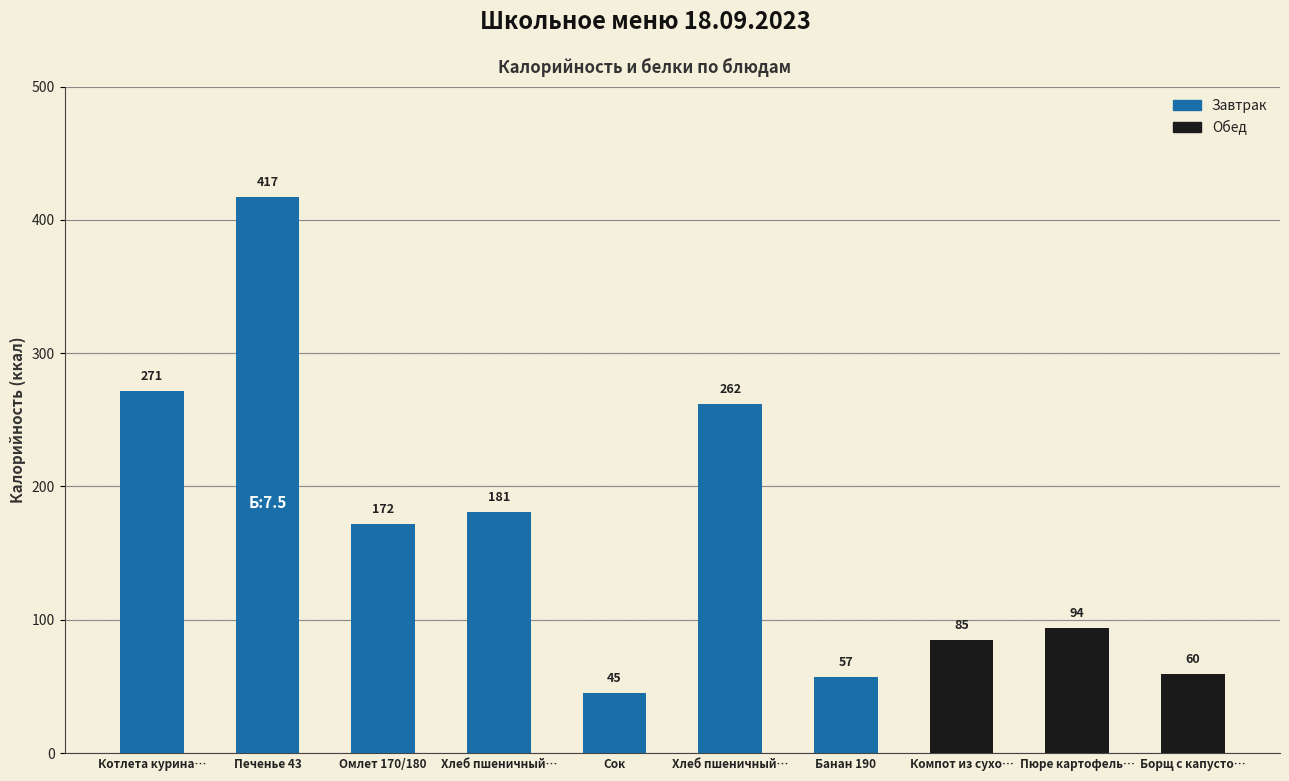

What is the change in value from Котлета курина… to Сок?

-226.5